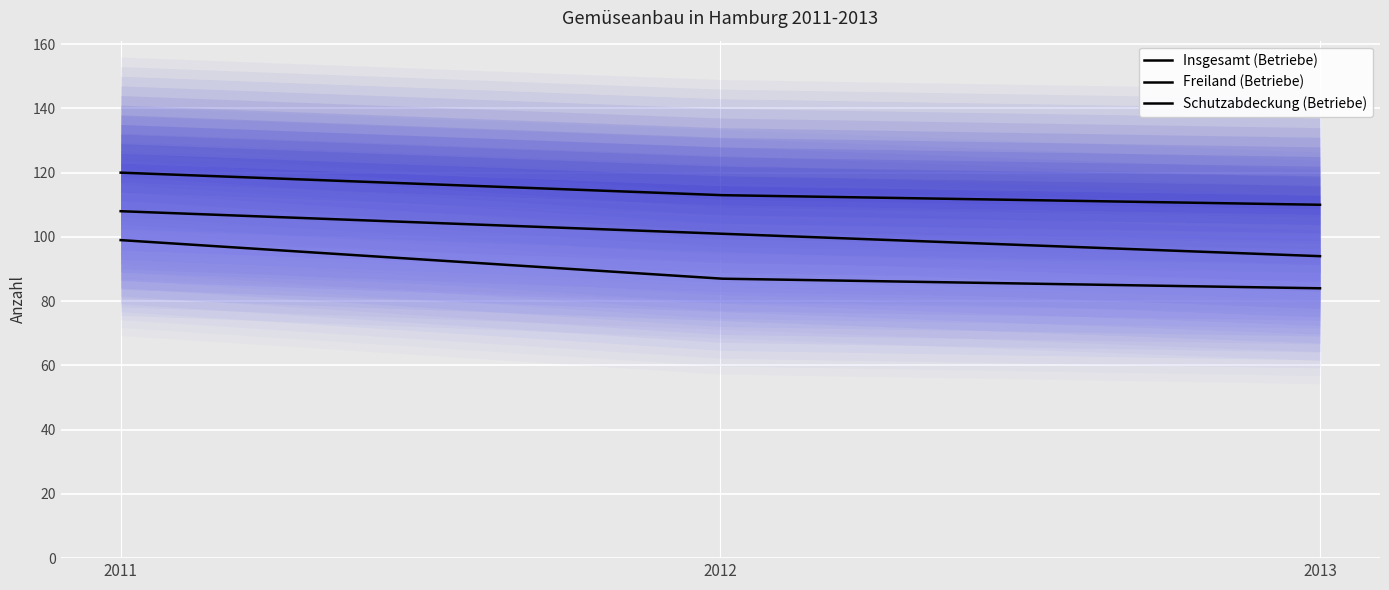

What is the sum of all Freiland (Betriebe) values?

303